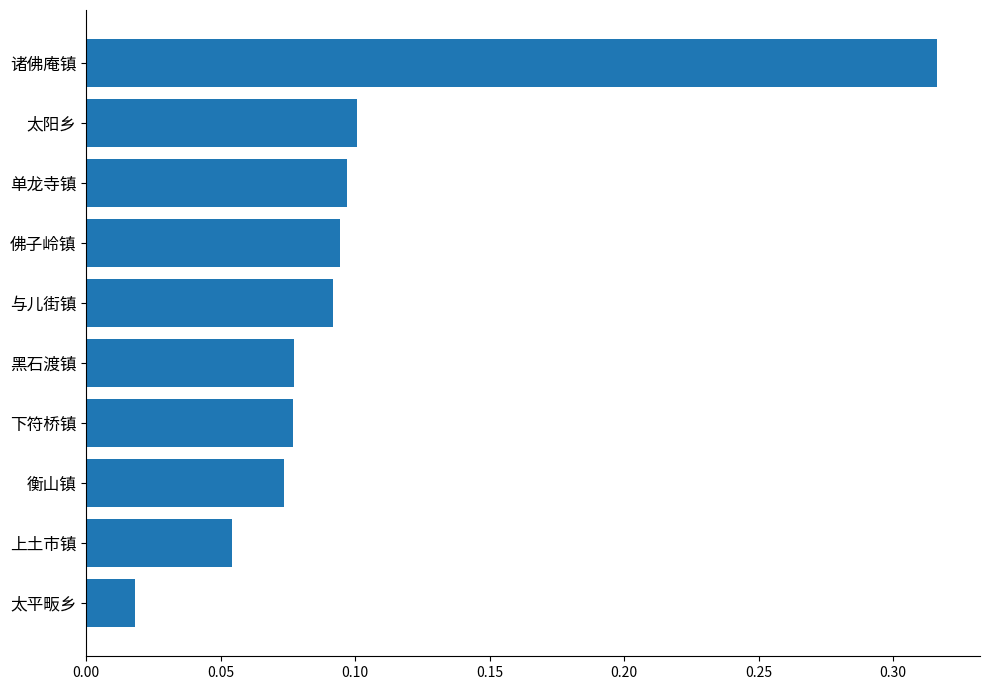

At which category does the chart reach its minimum across all series?

太平畈乡